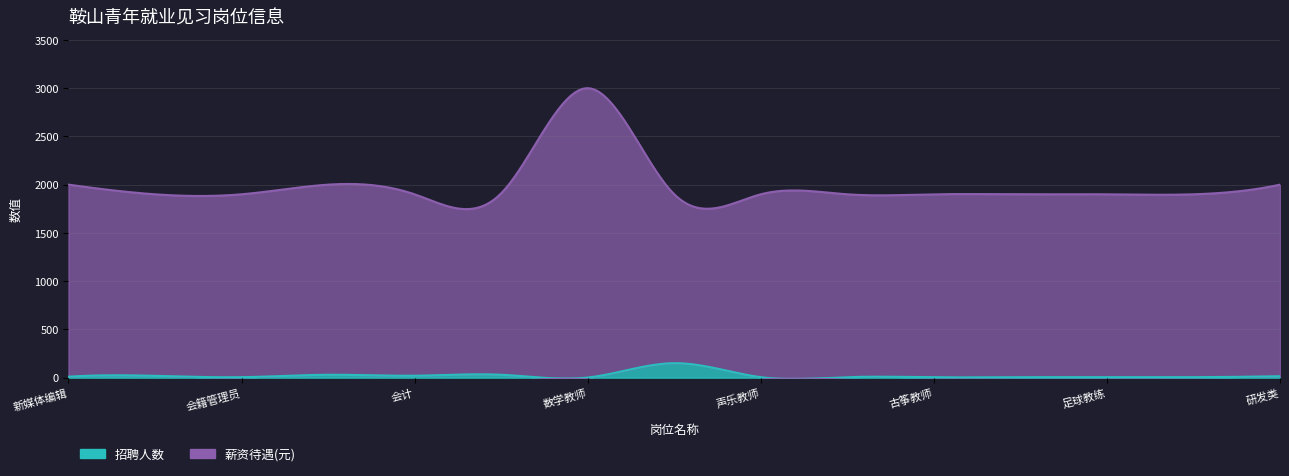

True or false: 招聘人数 and 薪资待遇 cross at least once.

False